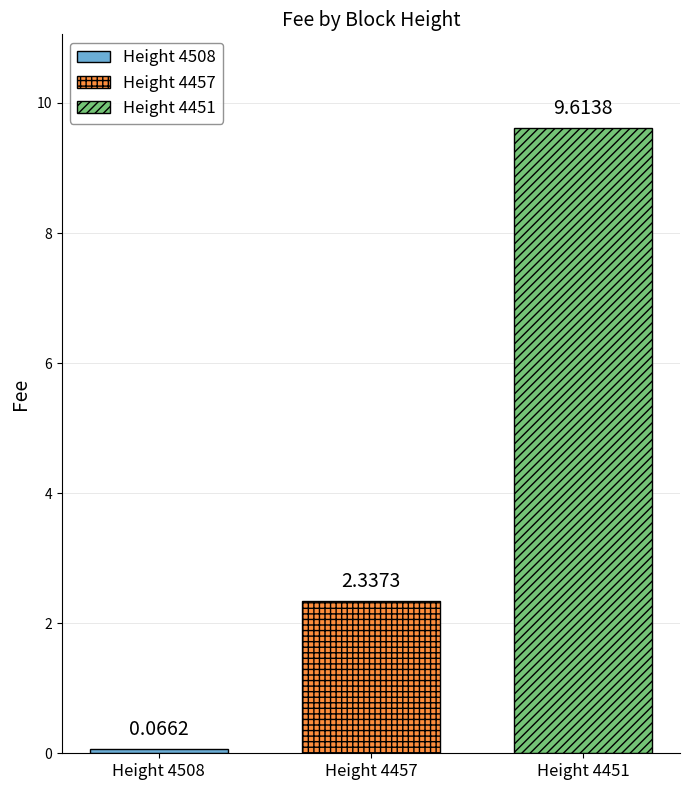

What is the spread (max minus min) of values at Height 4457?

9.5